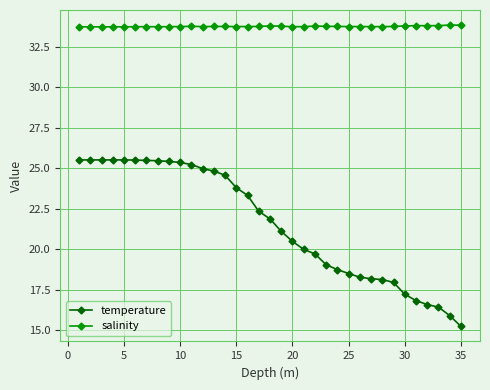

What is the minimum value shown in the chart?

15.2